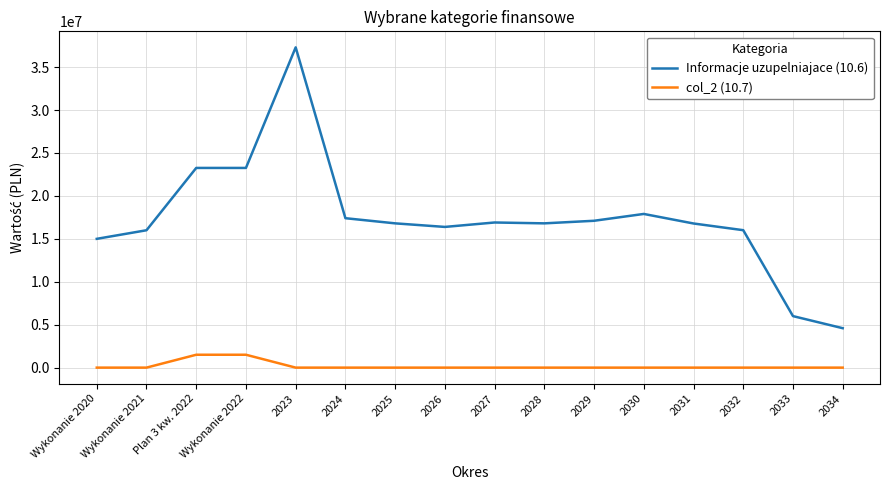

What is the maximum value shown in the chart?

37304000